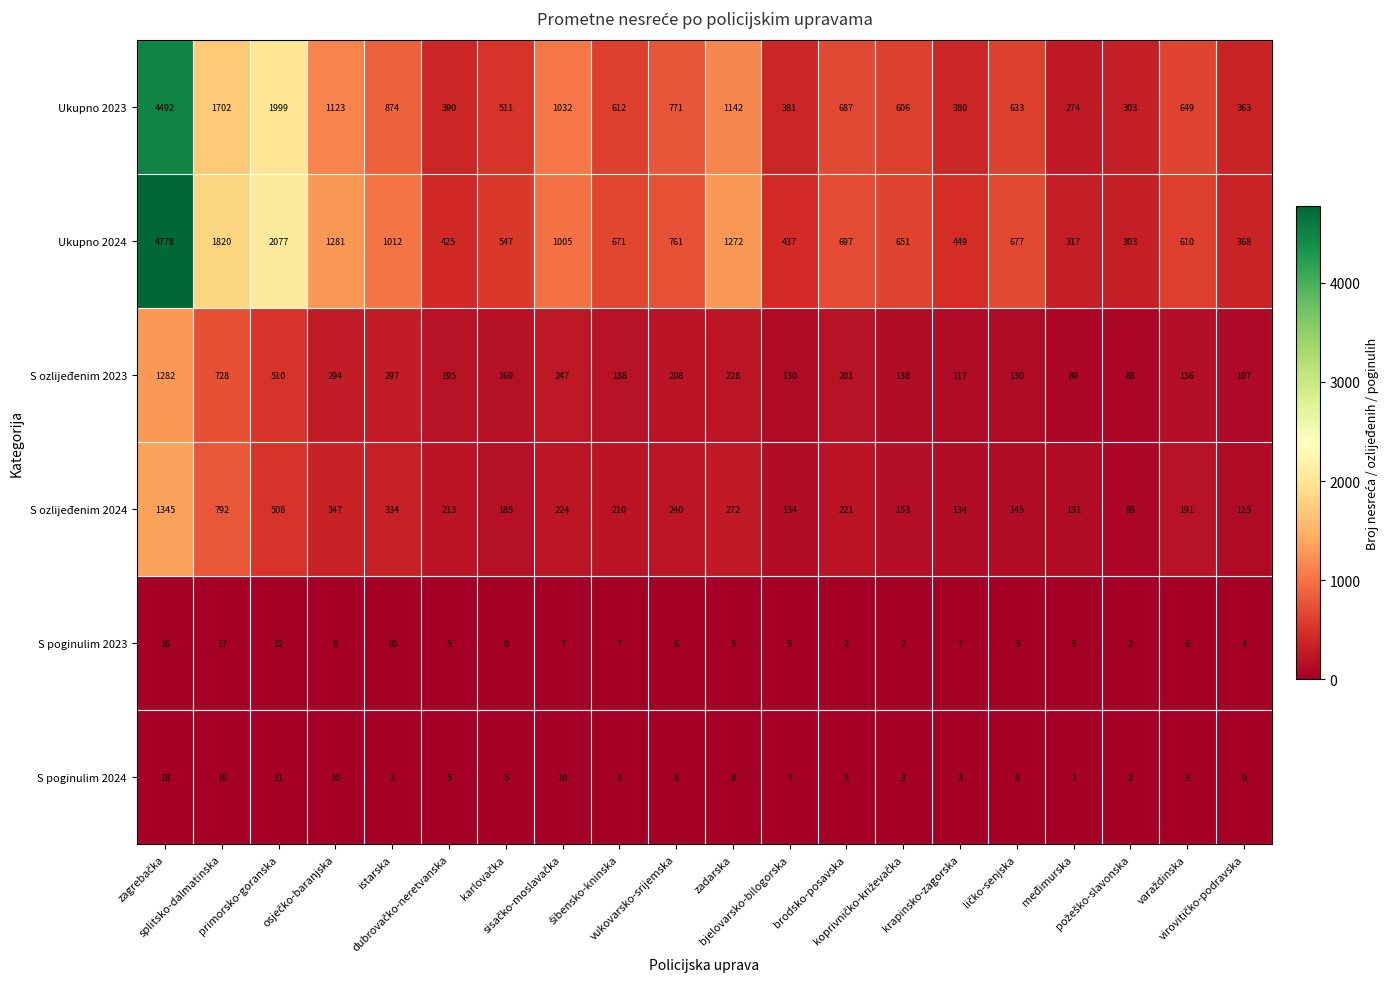

List the series in order of their peak value, lowest first.

S poginulim 2023, S poginulim 2024, S ozlijeđenim 2023, S ozlijeđenim 2024, Ukupno 2023, Ukupno 2024